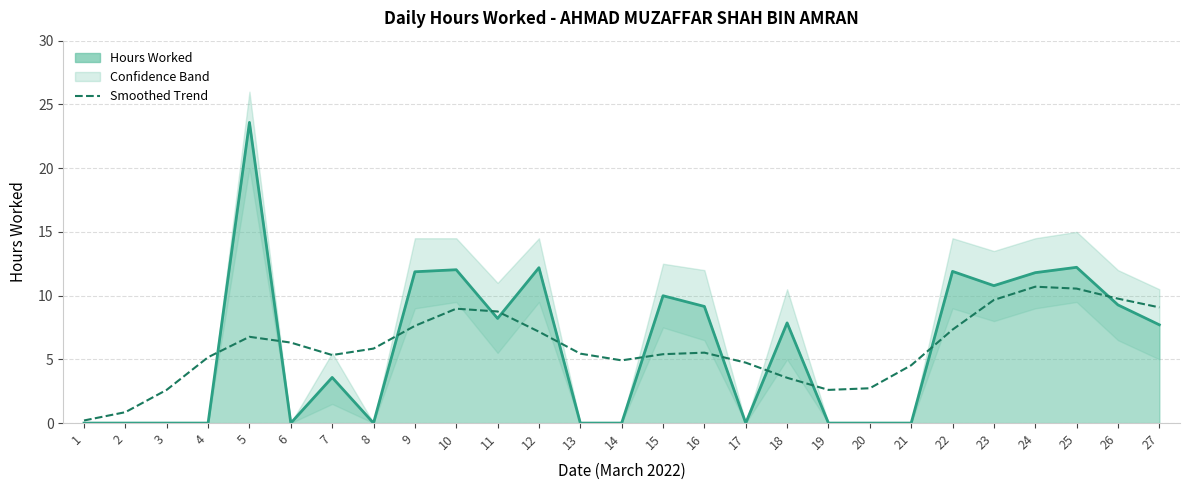

The value of Smoothed Trend at 14 is 4.9. True or false?

True